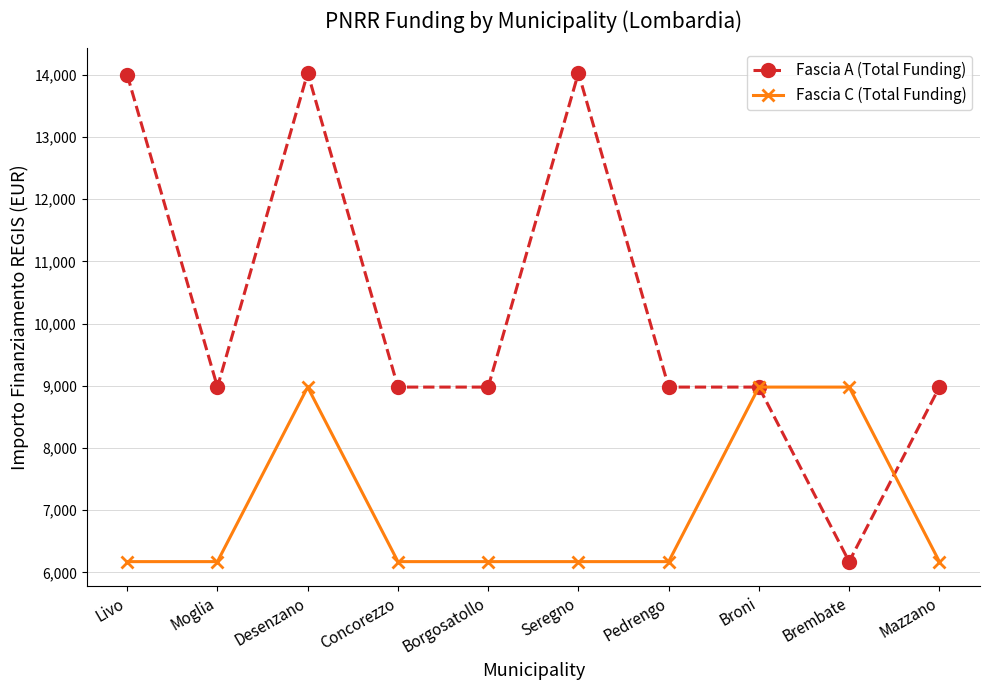

True or false: Fascia A (Total Funding) and Fascia C (Total Funding) cross at least once.

True